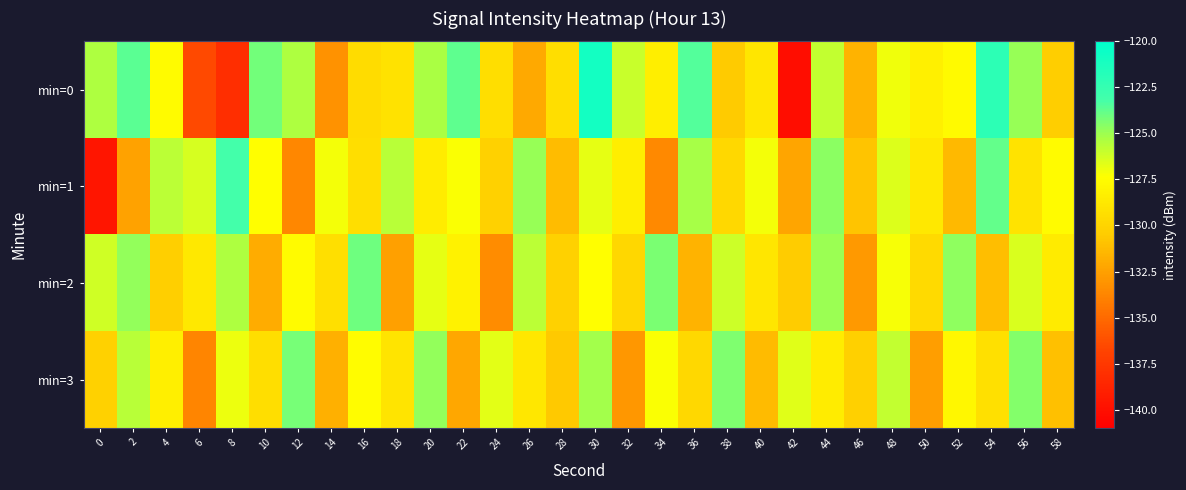

At 20, list the series in order from largest to smallest.

min=3, min=0, min=2, min=1